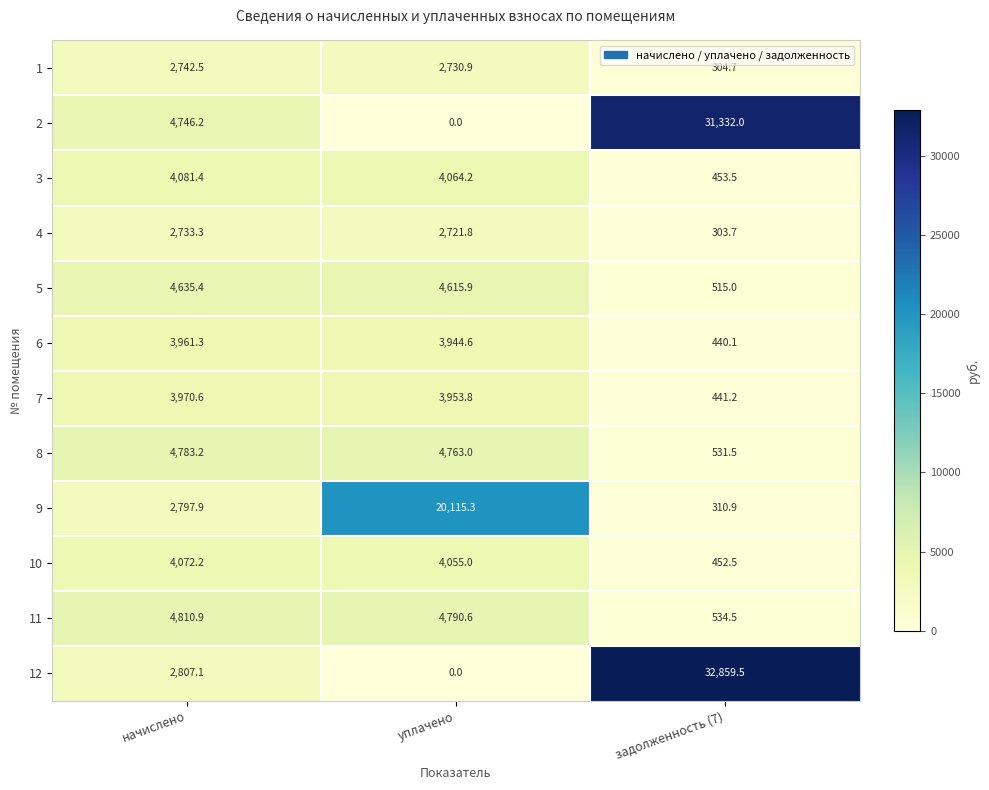

True or false: 10 has a value of 4055.0 at уплачено.

True